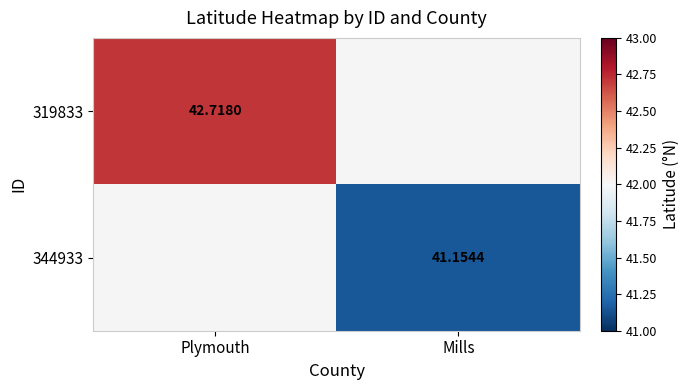

Which series has the largest range (max minus min)?

319833